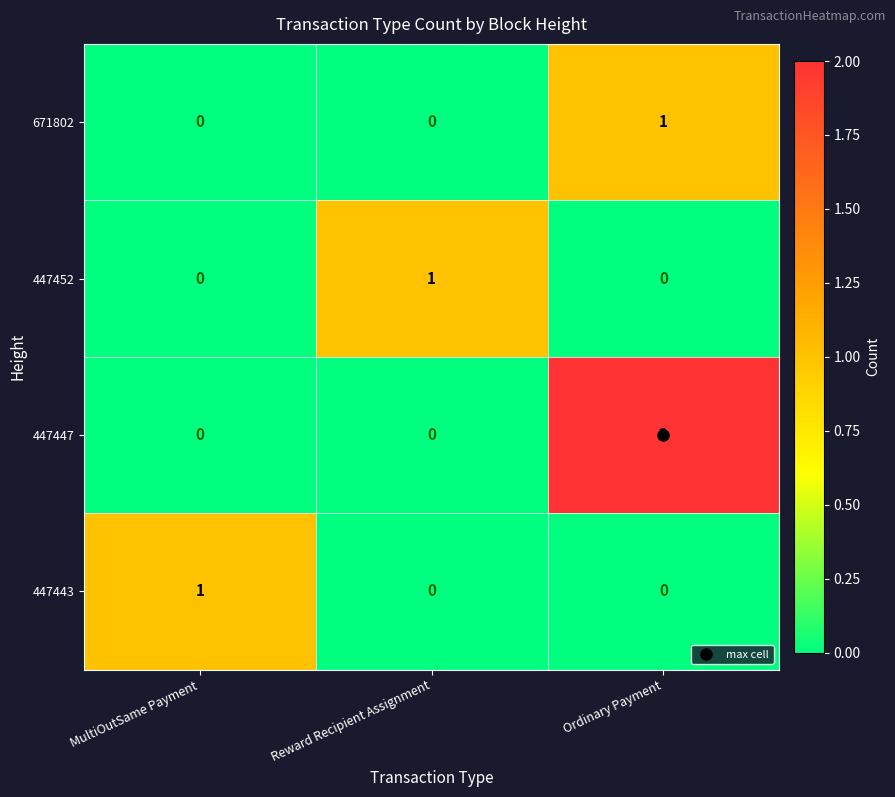

The value of 447447 at Reward Recipient Assignment is 1. True or false?

False